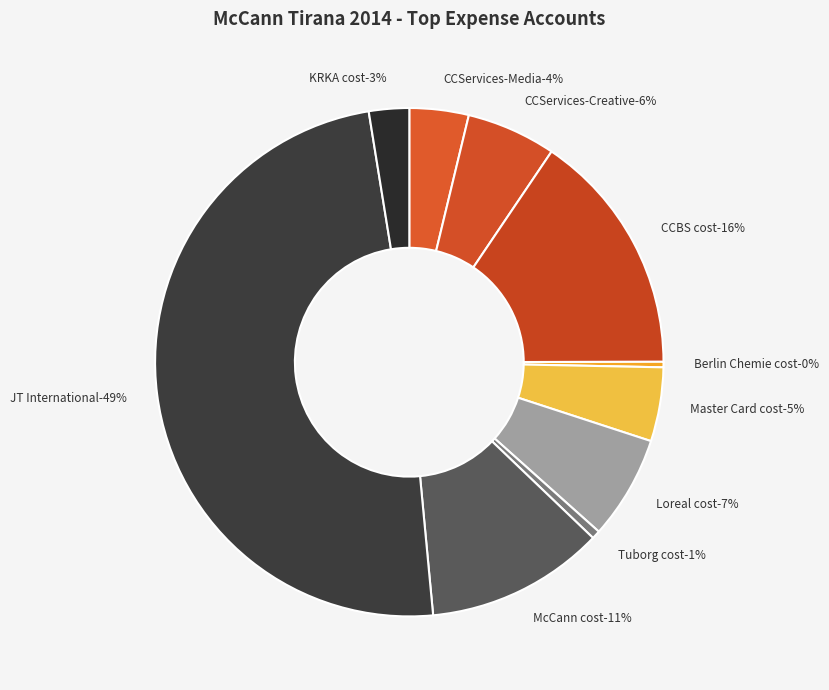

What percentage do JT International and Master Card cost together represent?

53.6%